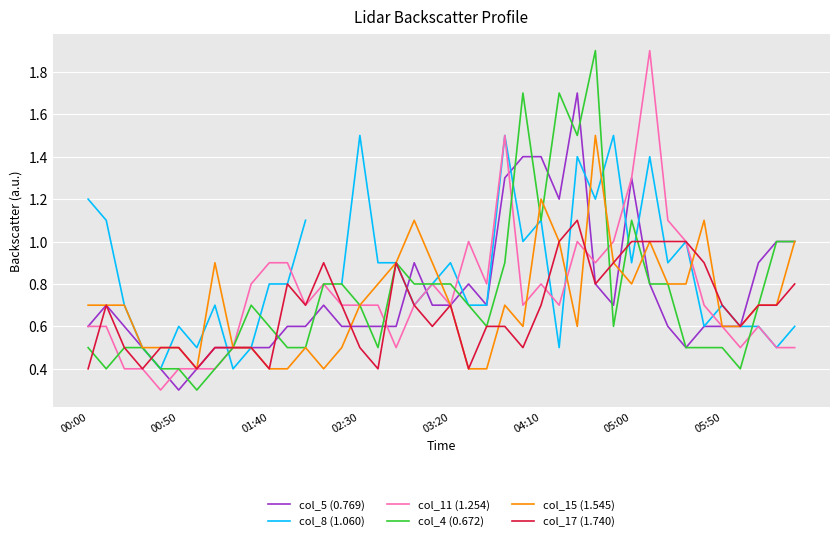

What is the total value across all series at 23?

6.5